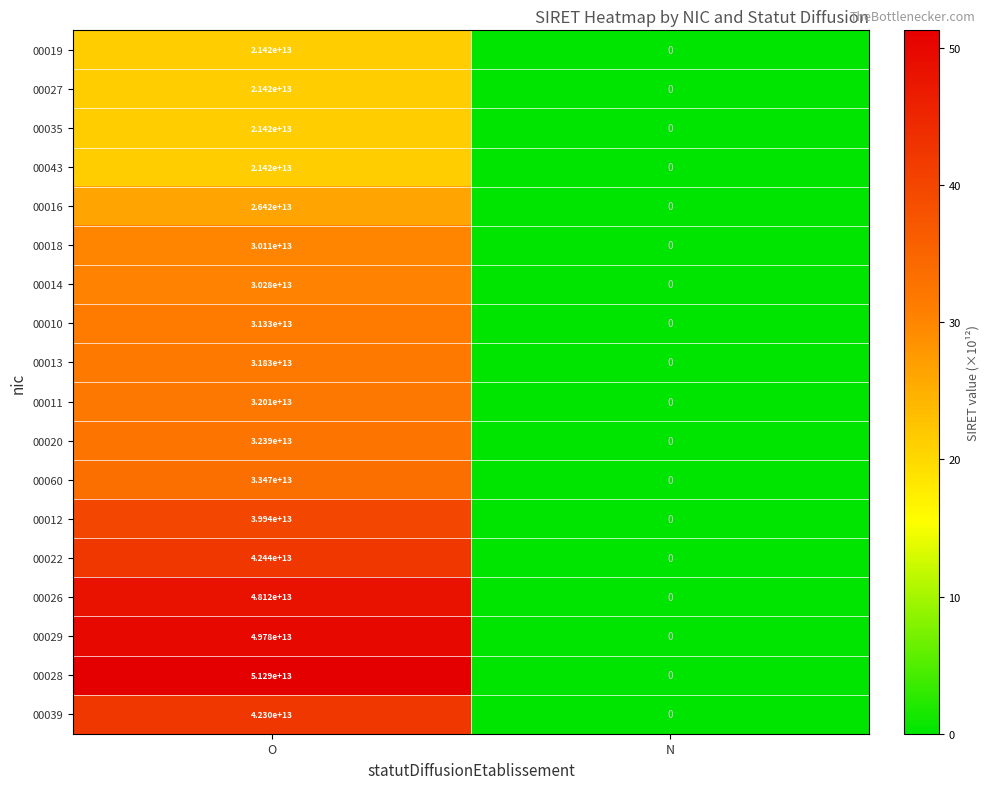

Which category has the highest value in the 00014 series?

O